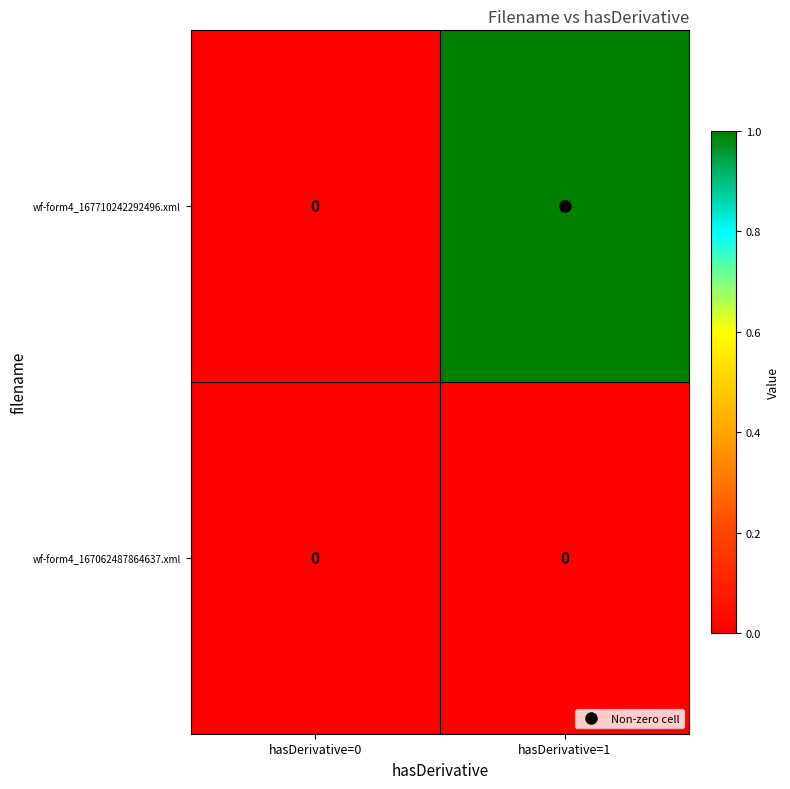

Is it true that wf-form4_167062487864637.xml equals 0 at hasDerivative=0?

True